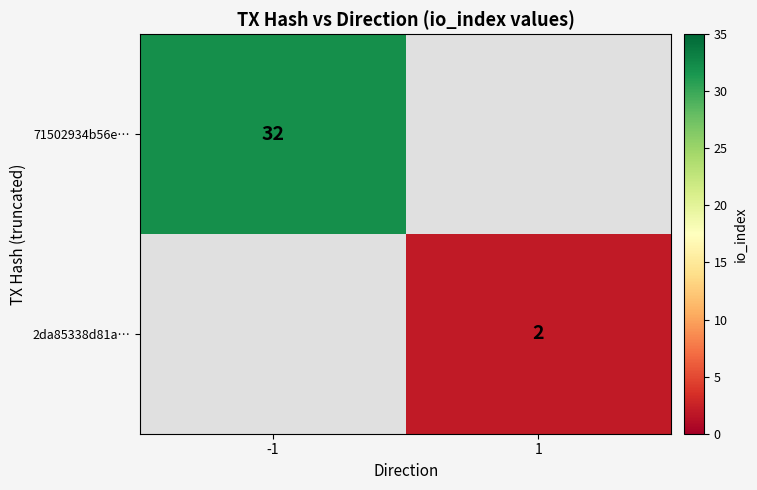

What is the maximum value shown in the chart?

32.0